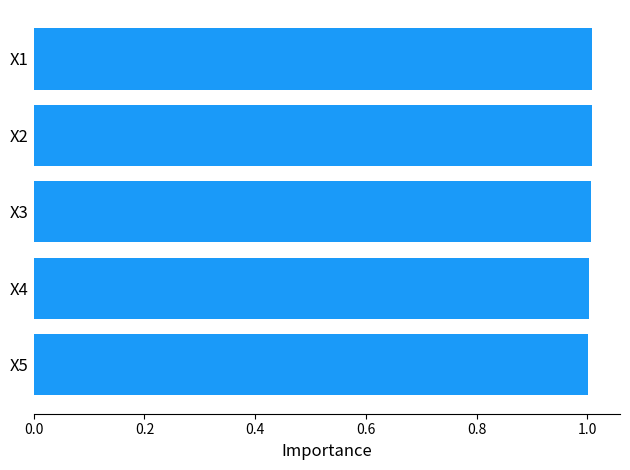

Does the chart contain any negative values?

No